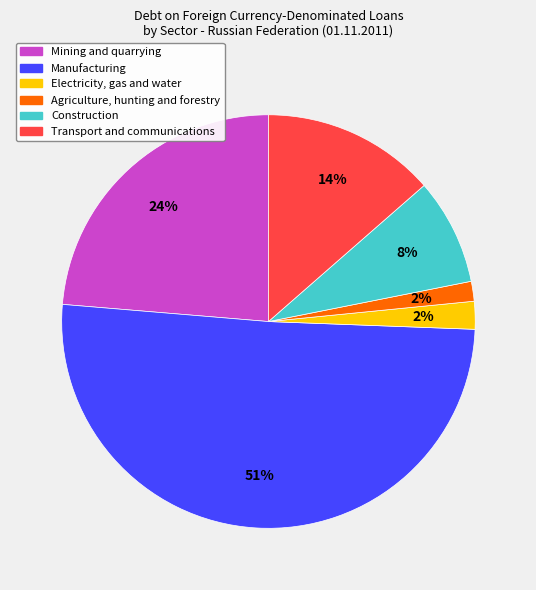

Is there any slice that represents more than half of the pie?

Yes